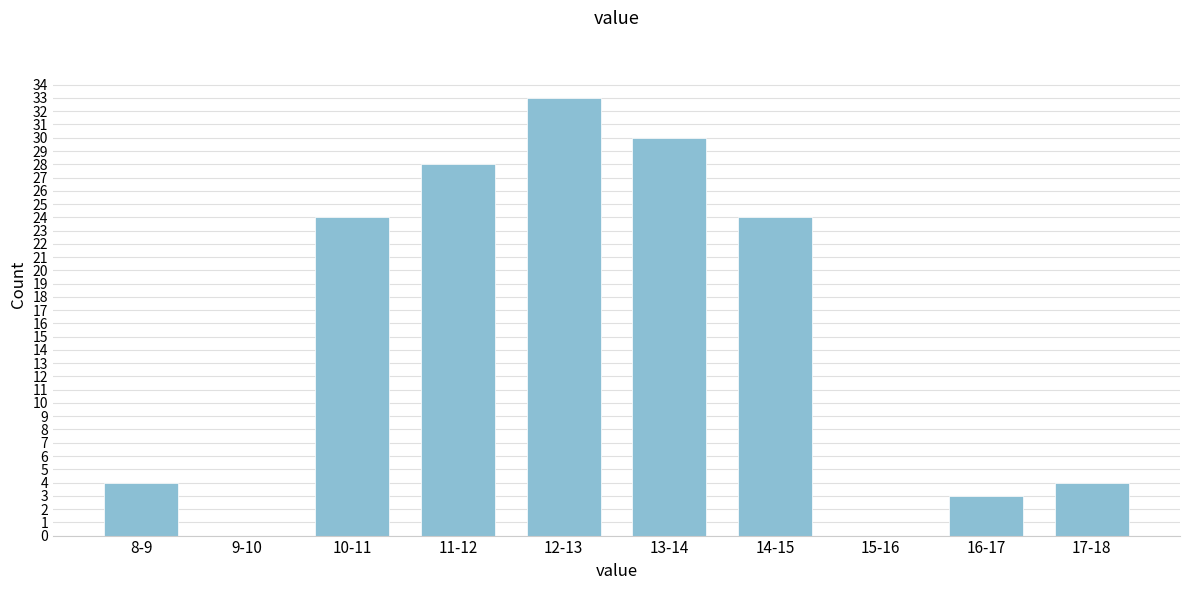

Reading left to right, transcribe all the data shown in this chart.

8-9=4	9-10=0	10-11=24	11-12=28	12-13=33	13-14=30	14-15=24	15-16=0	16-17=3	17-18=4